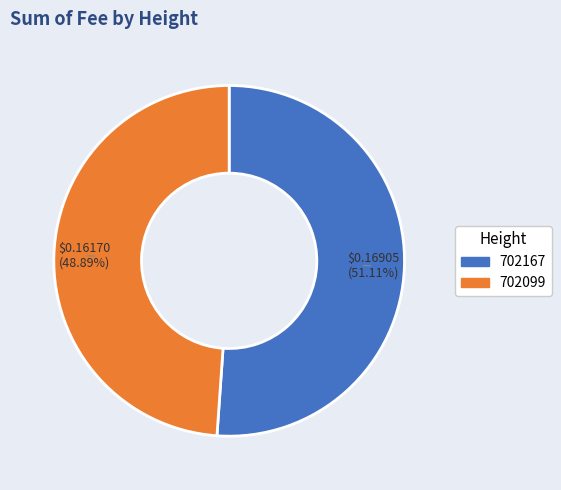

Which category has the smallest portion of the pie?

702099